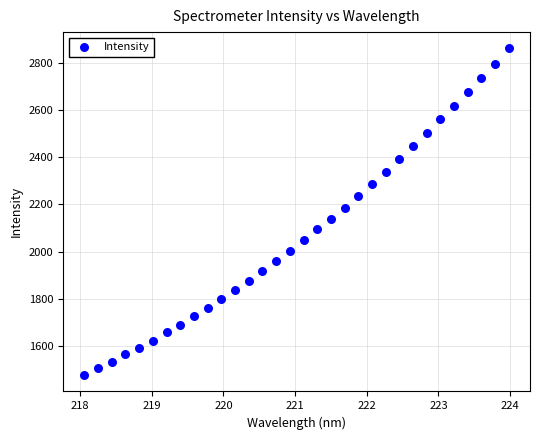

What is the range of X values (max minus min)?

5.9